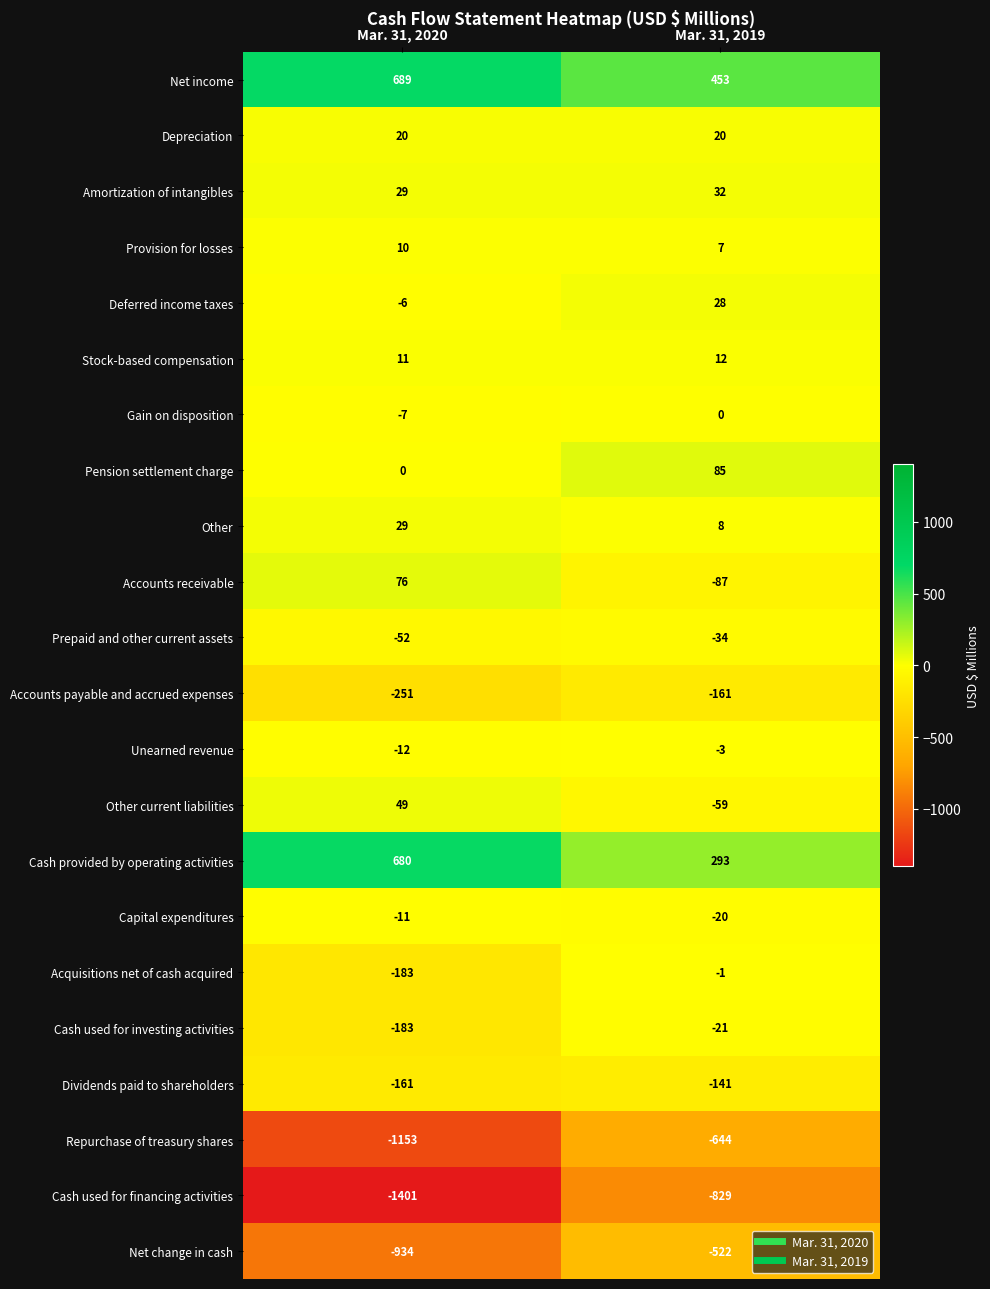

How many data points does each series have?

2